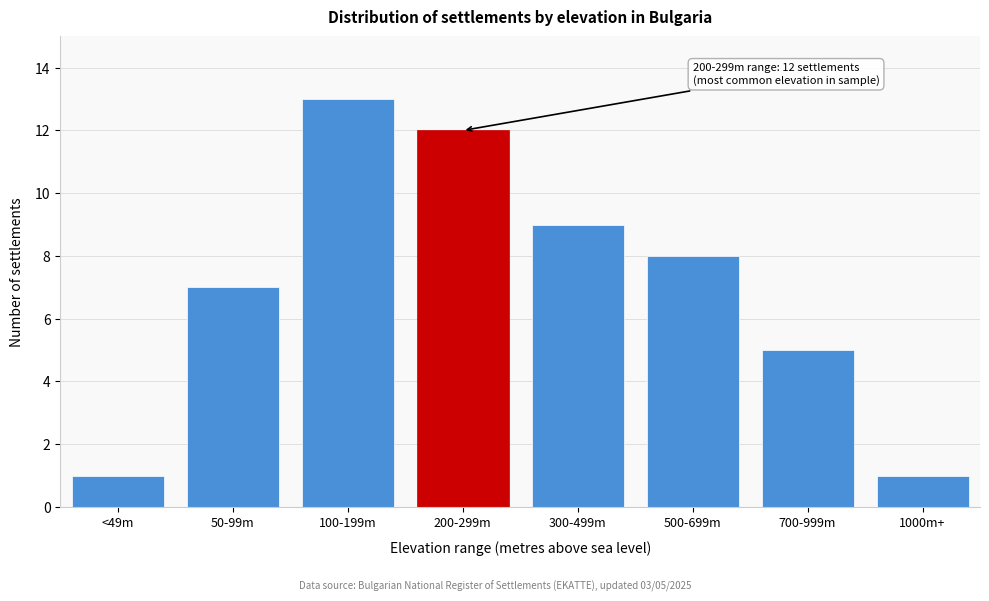

Reading left to right, extract all data points from this chart.

<49m=1	50-99m=7	100-199m=13	200-299m=12	300-499m=9	500-699m=8	700-999m=5	1000m+=1